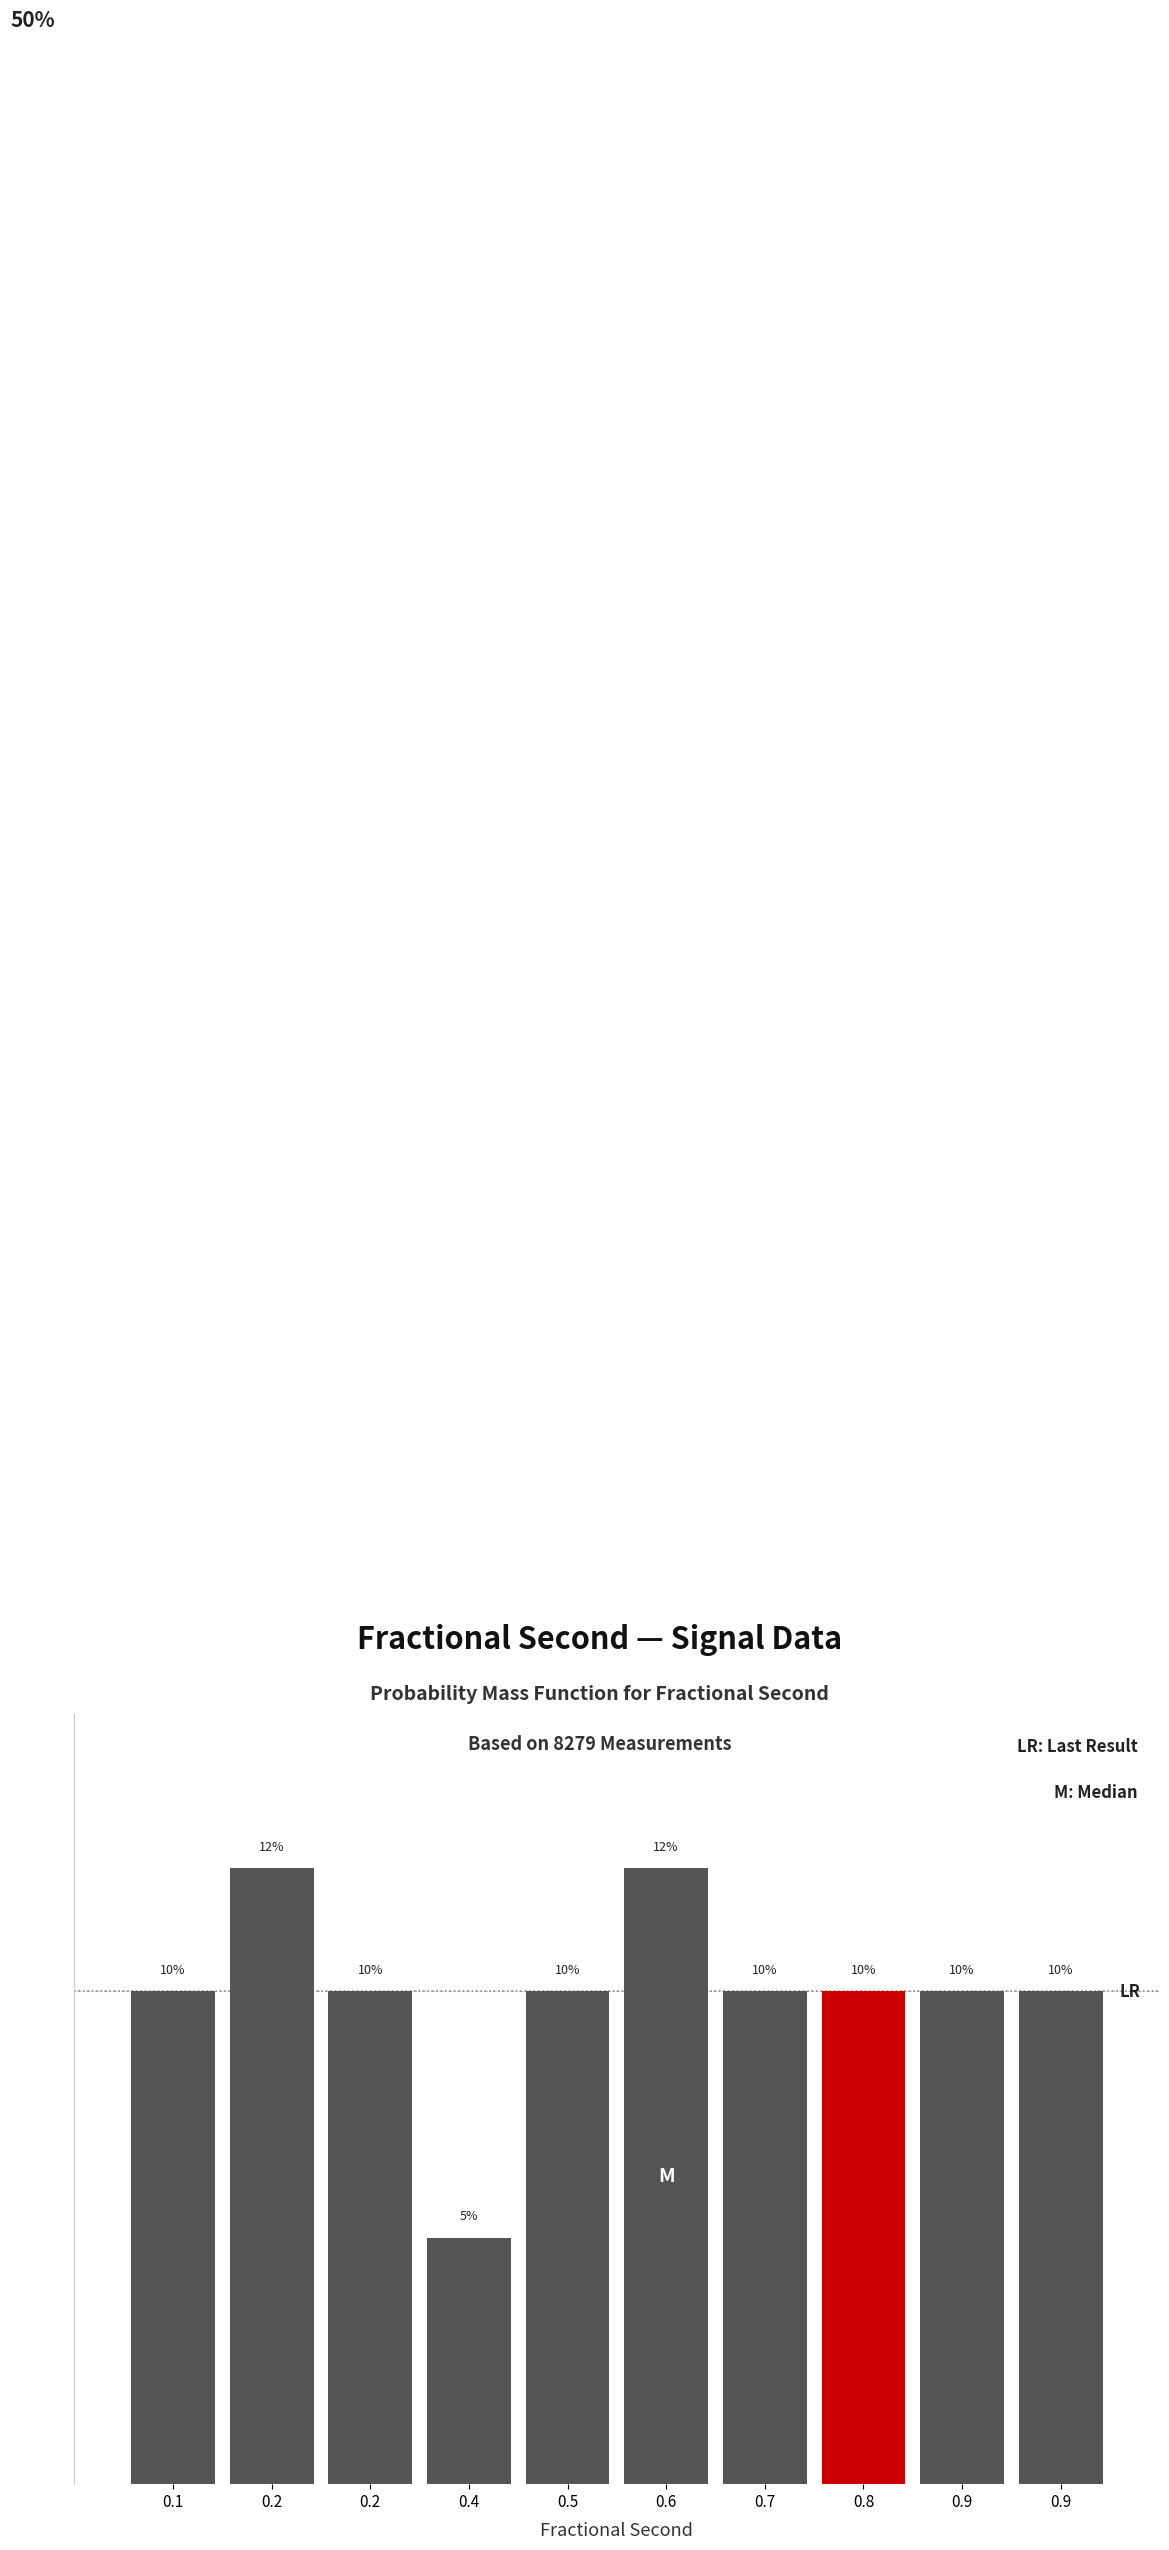

Are the bars horizontal?

No